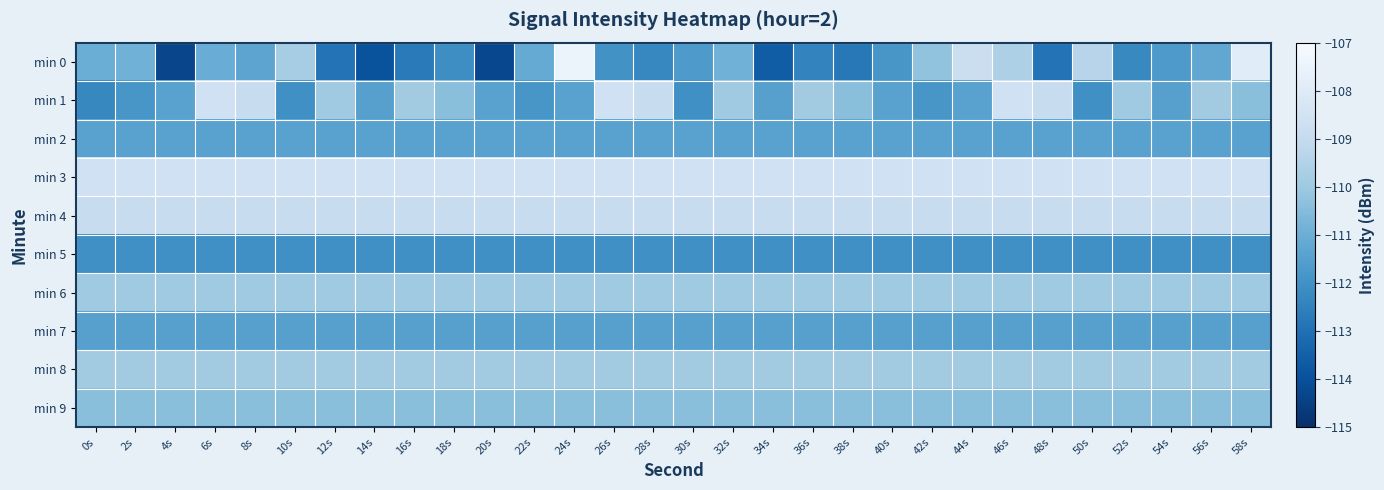

How many series are shown in this chart?

10